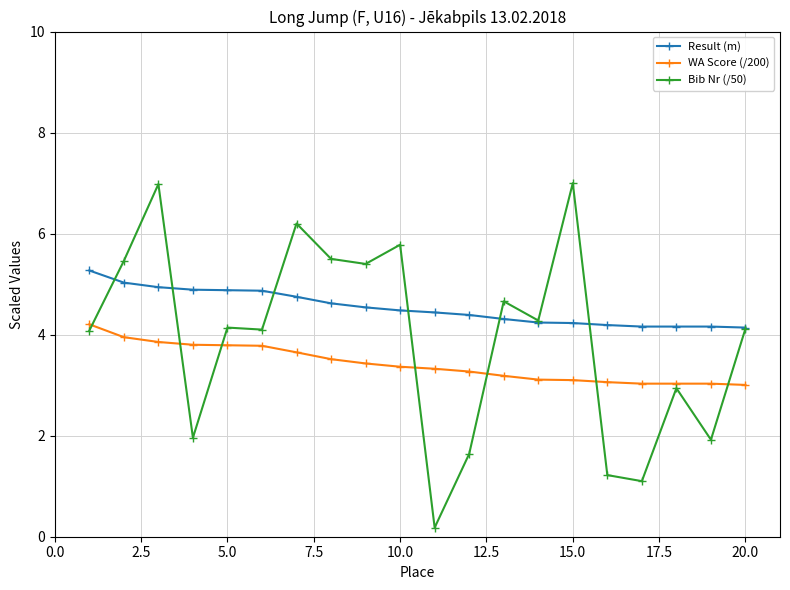

True or false: WA Score (/200) and Result (m) intersect in this chart.

False